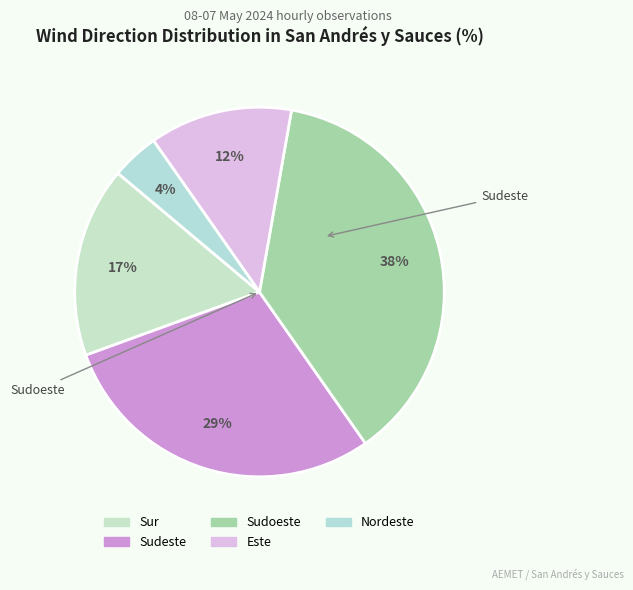

What is the ratio of the value at Sur to the value at Este?

1.3